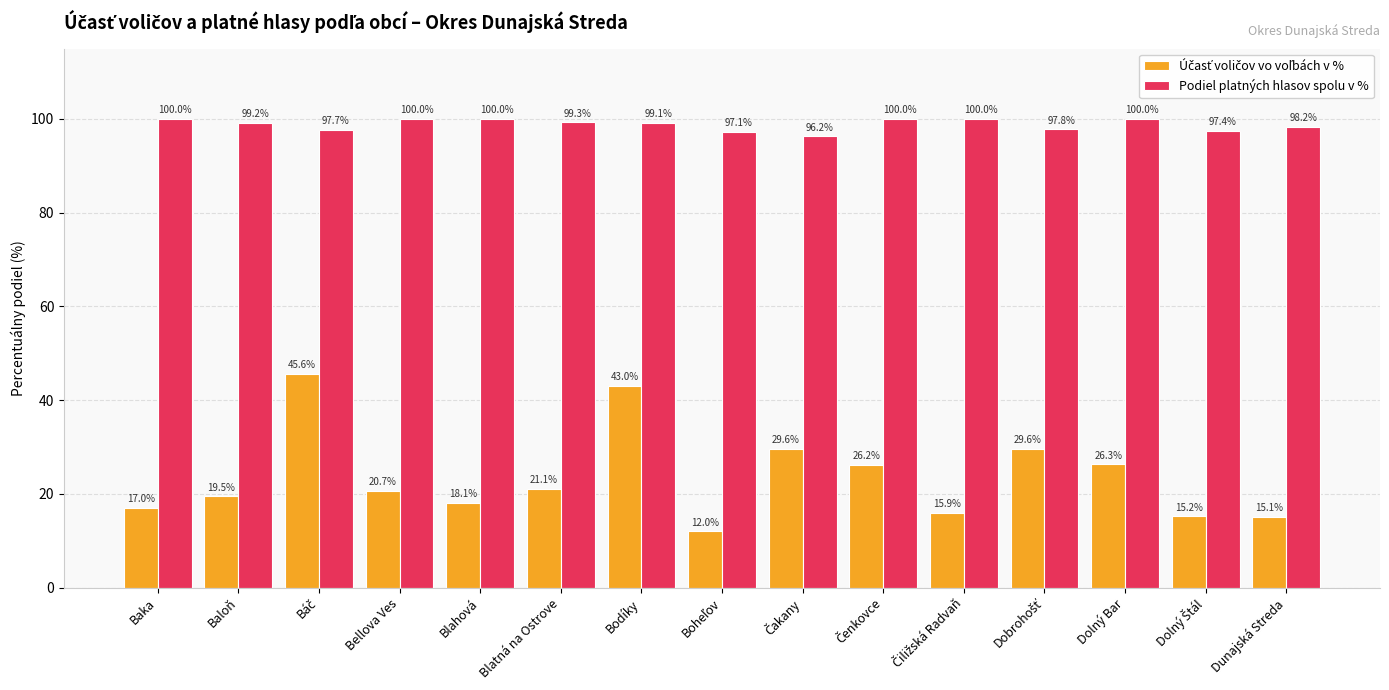

What value does the Podiel platných hlasov spolu v % series have at Bodíky?

99.1